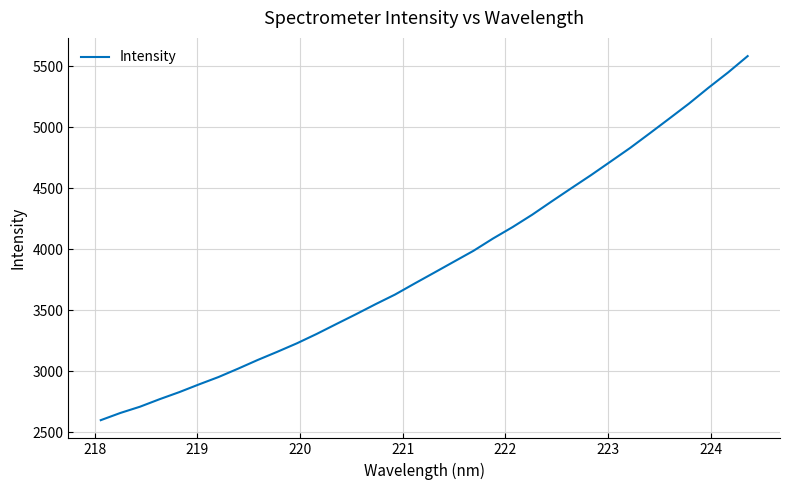

What is the smallest value displayed?

2600.5